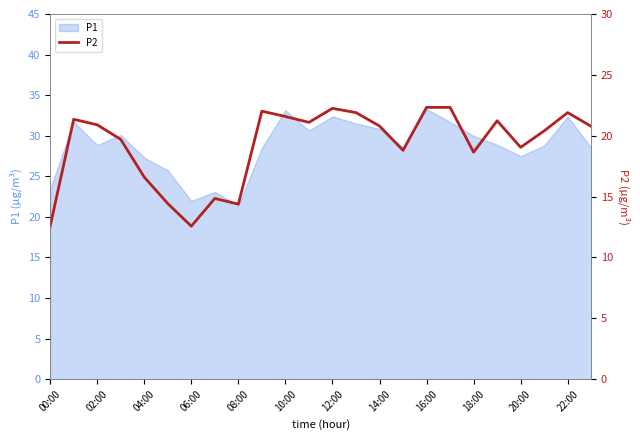

The value of P1 at 20:00 is 27.5. True or false?

True